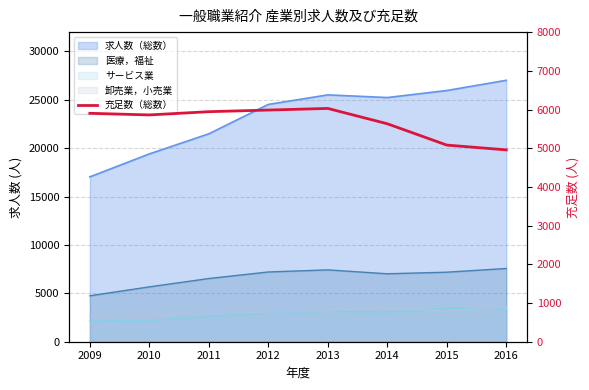

How many categories are shown in the chart?

8